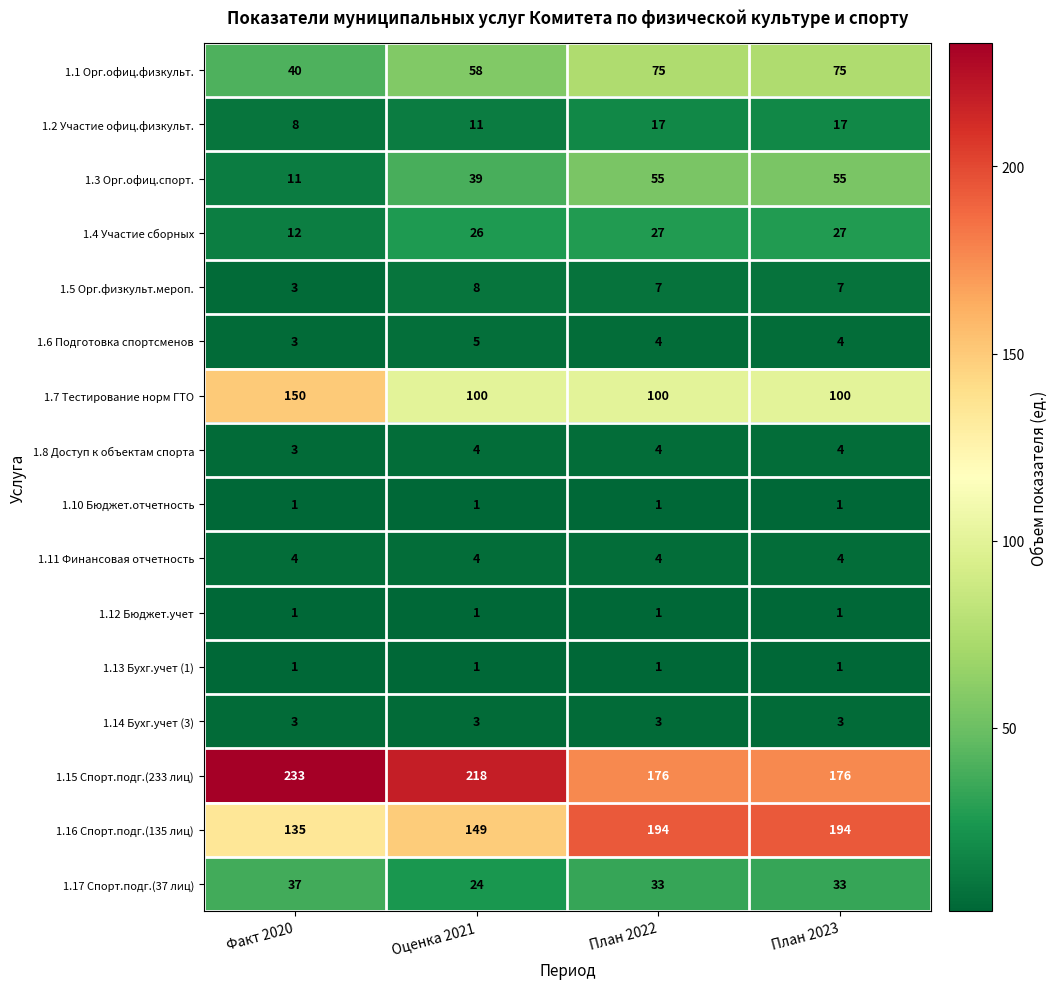

Which category has the highest value across all series?

Факт 2020